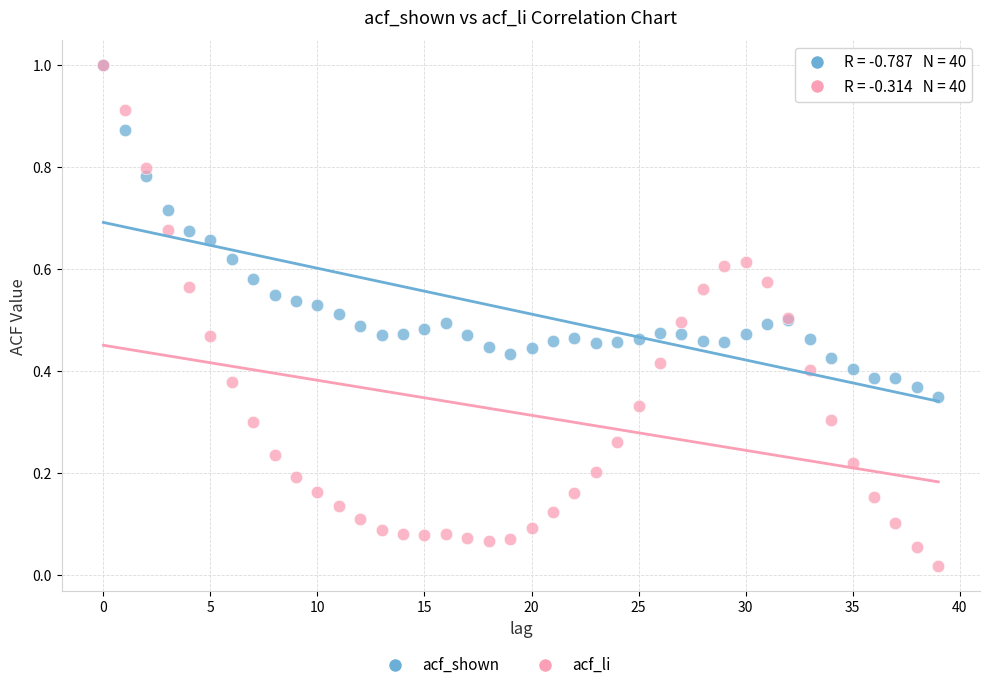

Which series contains the lowest Y value?

acf_li